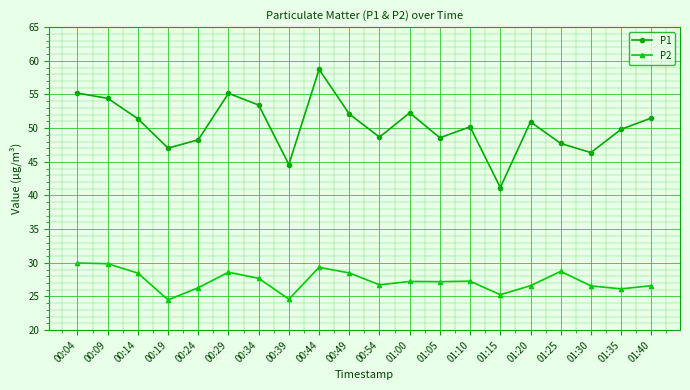

The P1 series shows 71.2 at 01:25. True or false?

False